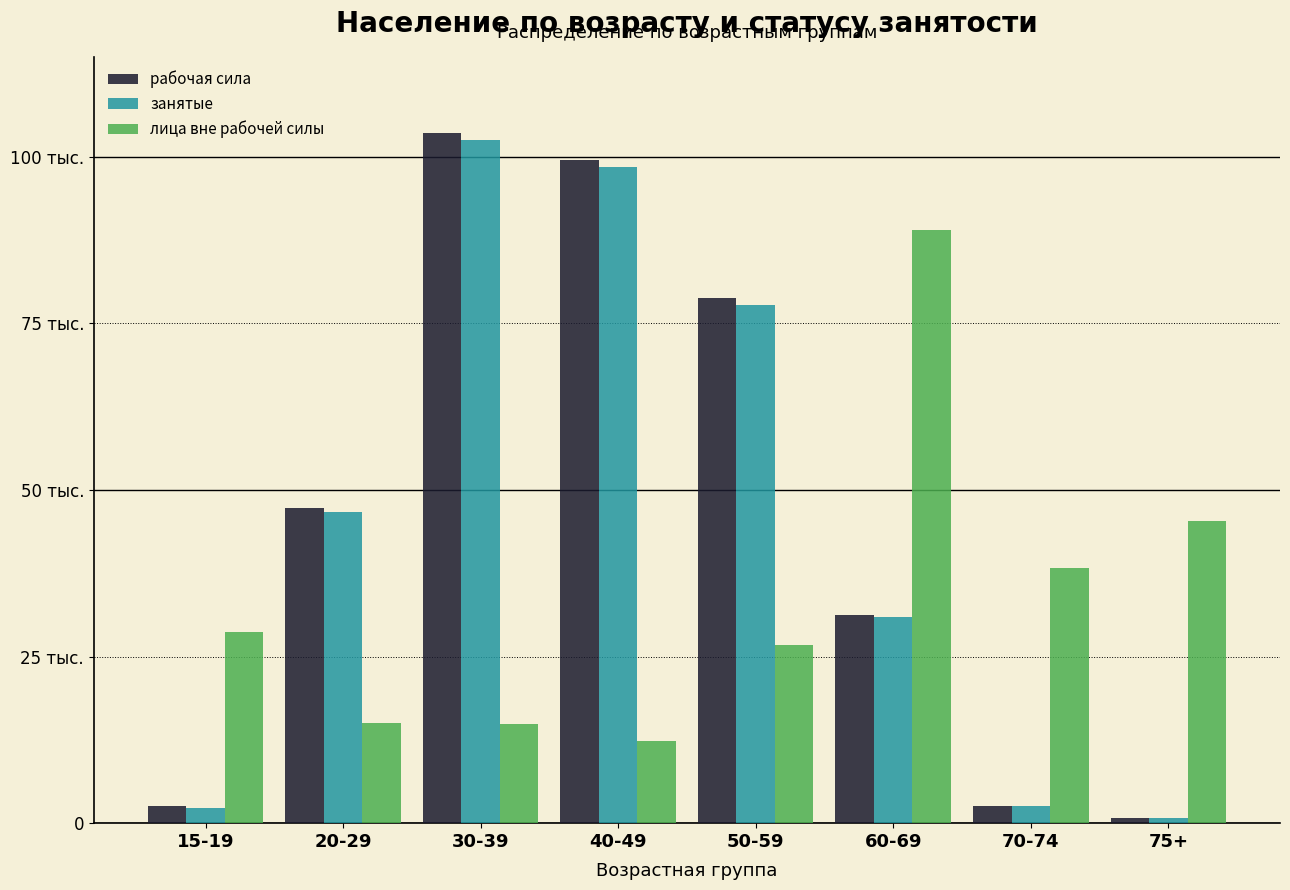

Are the bars grouped side by side (vs. stacked)?

Yes